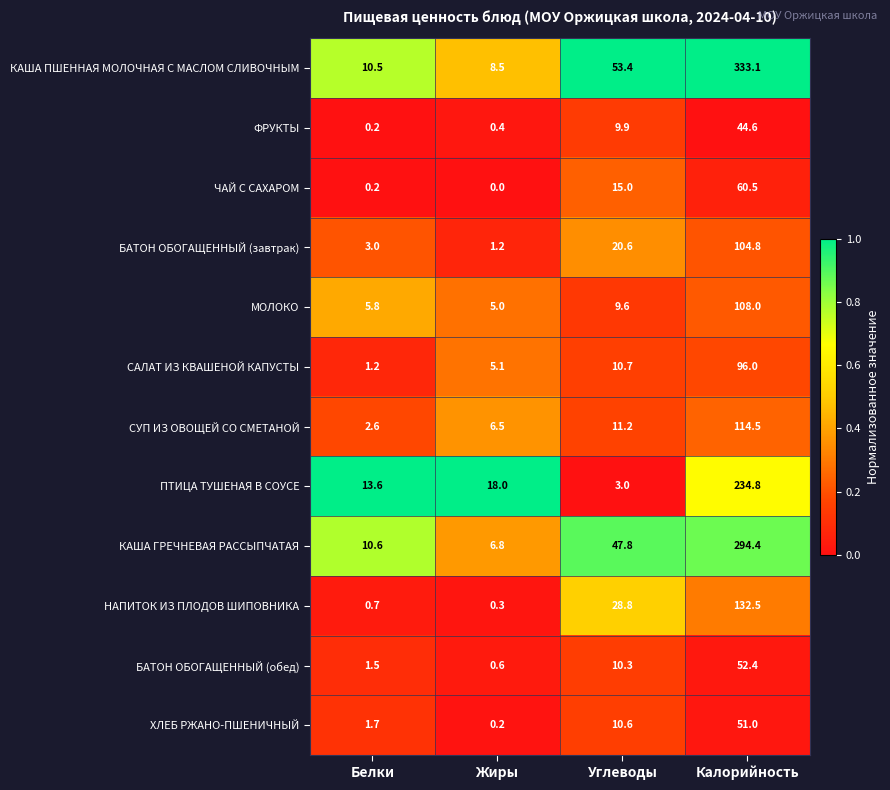

Read the НАПИТОК ИЗ ПЛОДОВ ШИПОВНИКА value at Углеводы.

28.8